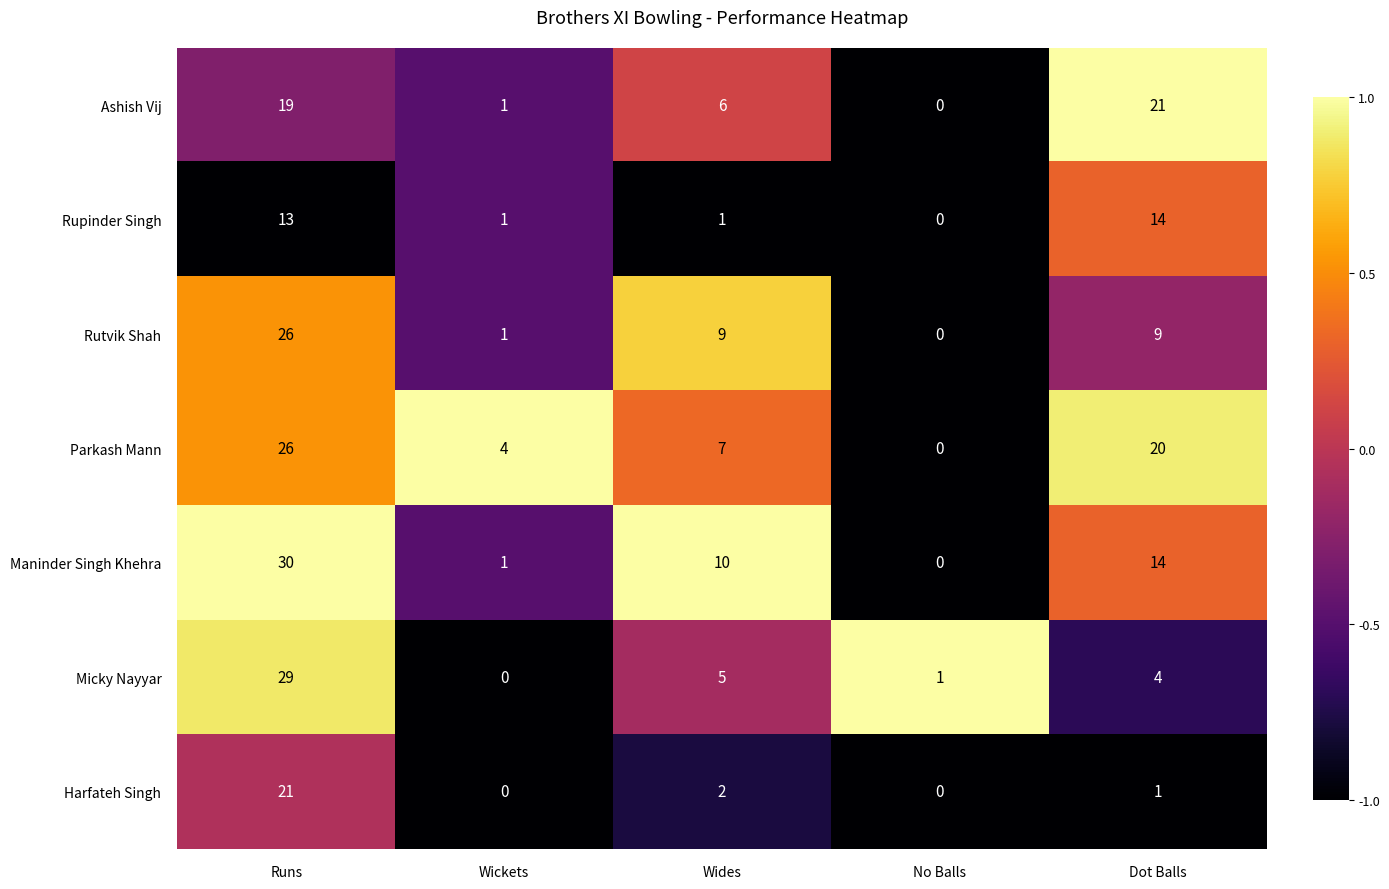

The Rutvik Shah series shows 0 at No Balls. True or false?

True